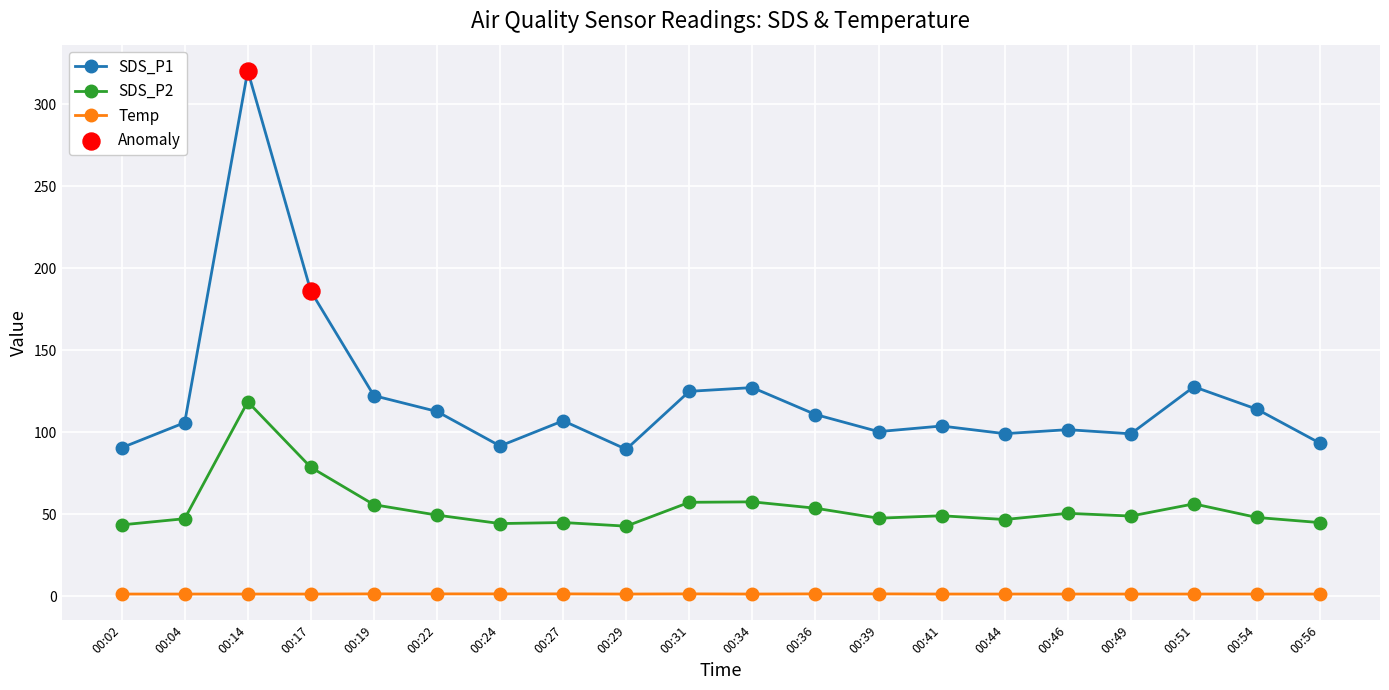

At which category is the sum across all series the highest?

00:14